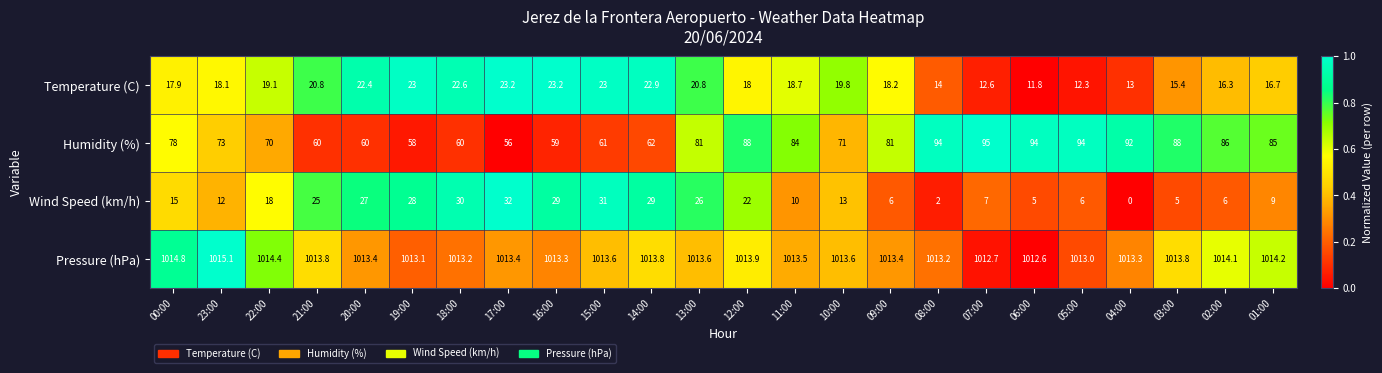

What is the sum of all Pressure (hPa) values?

24326.8